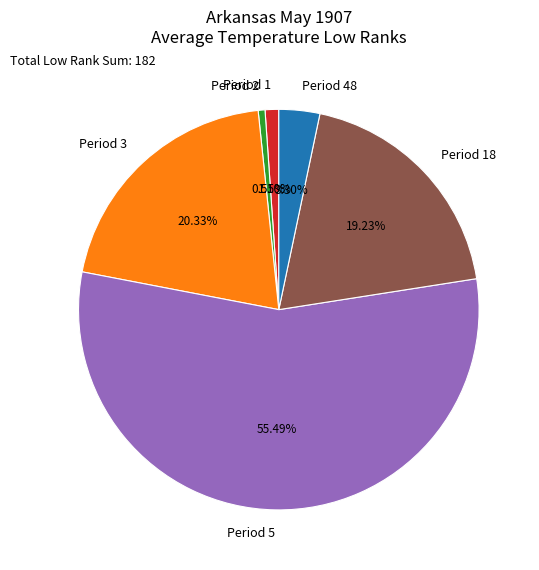

What is the ratio of the value at Period 18 to the value at Period 1?

17.5